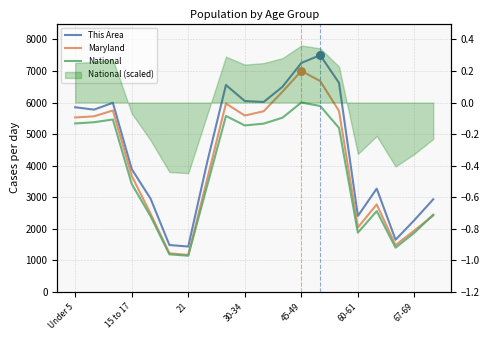

Which series has the widest spread of Y values?

This Area